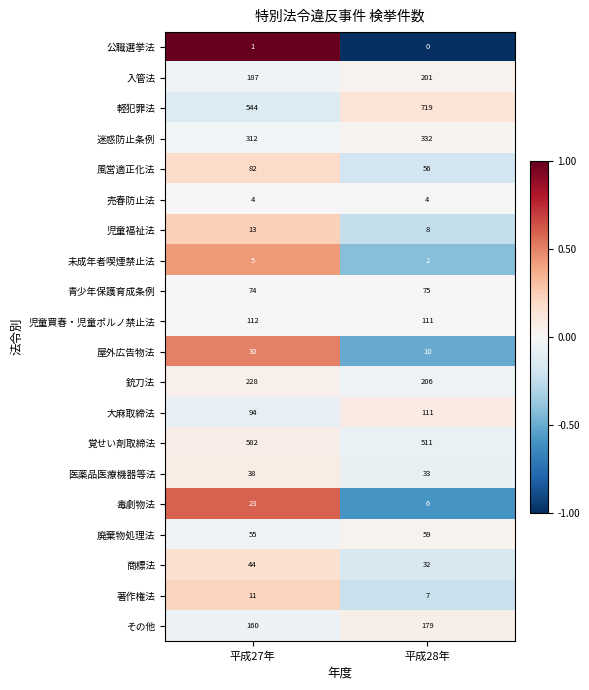

List the series in order of their peak value, highest first.

軽犯罪法, 覚せい剤取締法, 迷惑防止条例, 銃刀法, 入管法, その他, 児童買春・児童ポルノ禁止法, 大麻取締法, 風営適正化法, 青少年保護育成条例, 廃棄物処理法, 商標法, 医薬品医療機器等法, 屋外広告物法, 毒劇物法, 児童福祉法, 著作権法, 未成年者喫煙禁止法, 売春防止法, 公職選挙法